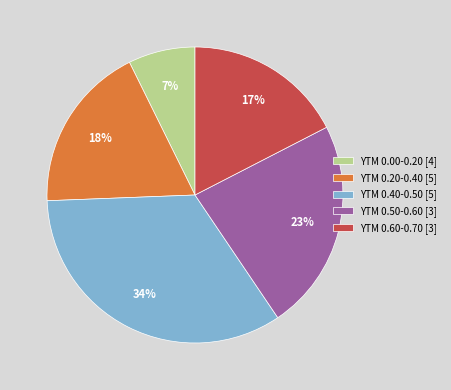

Rank the categories by value from highest to lowest.

YTM 0.40-0.50 [5], YTM 0.50-0.60 [3], YTM 0.20-0.40 [5], YTM 0.60-0.70 [3], YTM 0.00-0.20 [4]